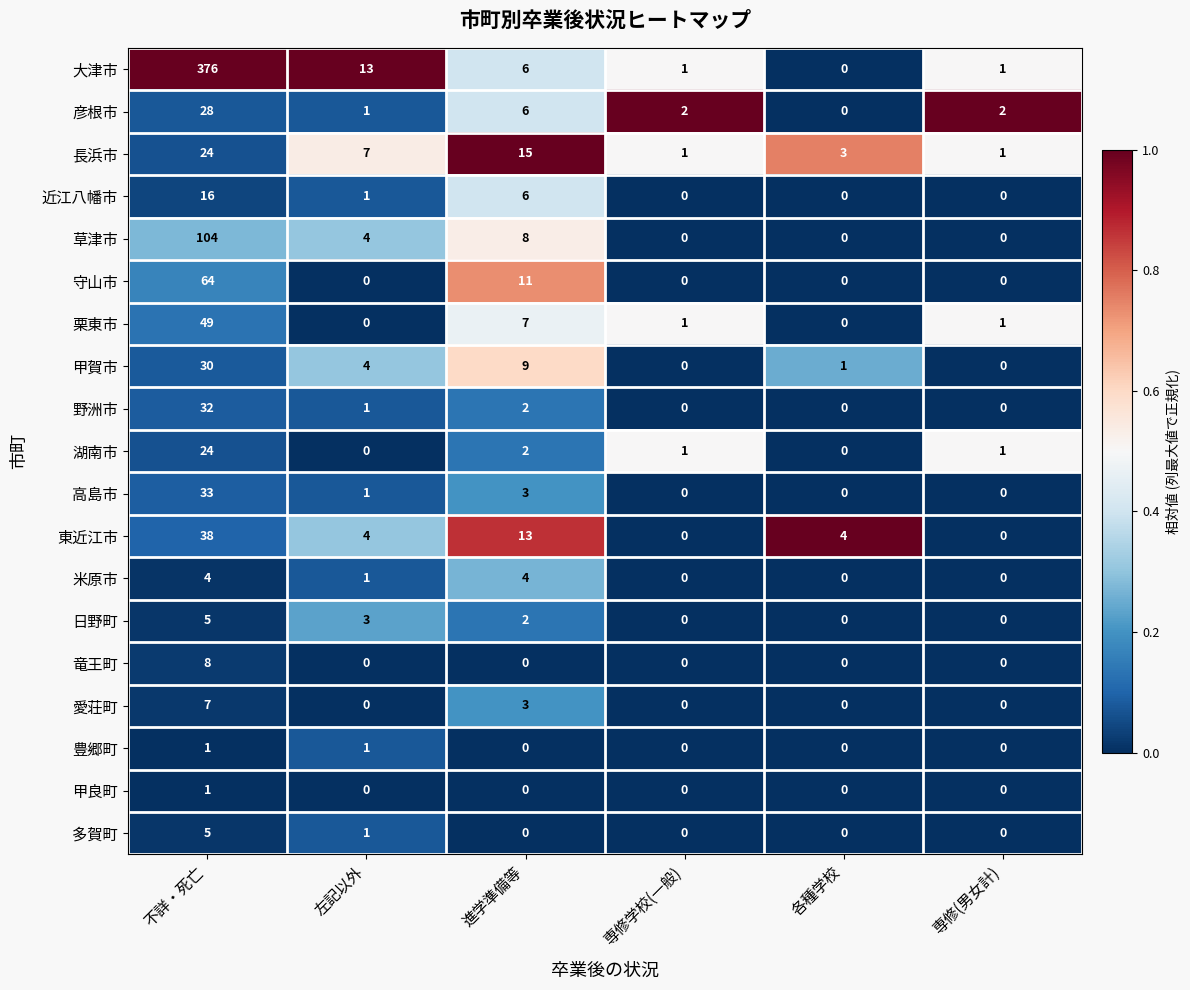

At which category is the sum across all series the highest?

不詳・死亡